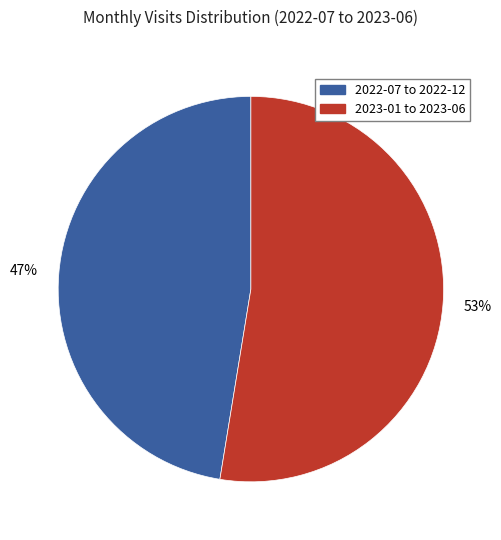

To the nearest percent, what is the average slice percentage?

50%